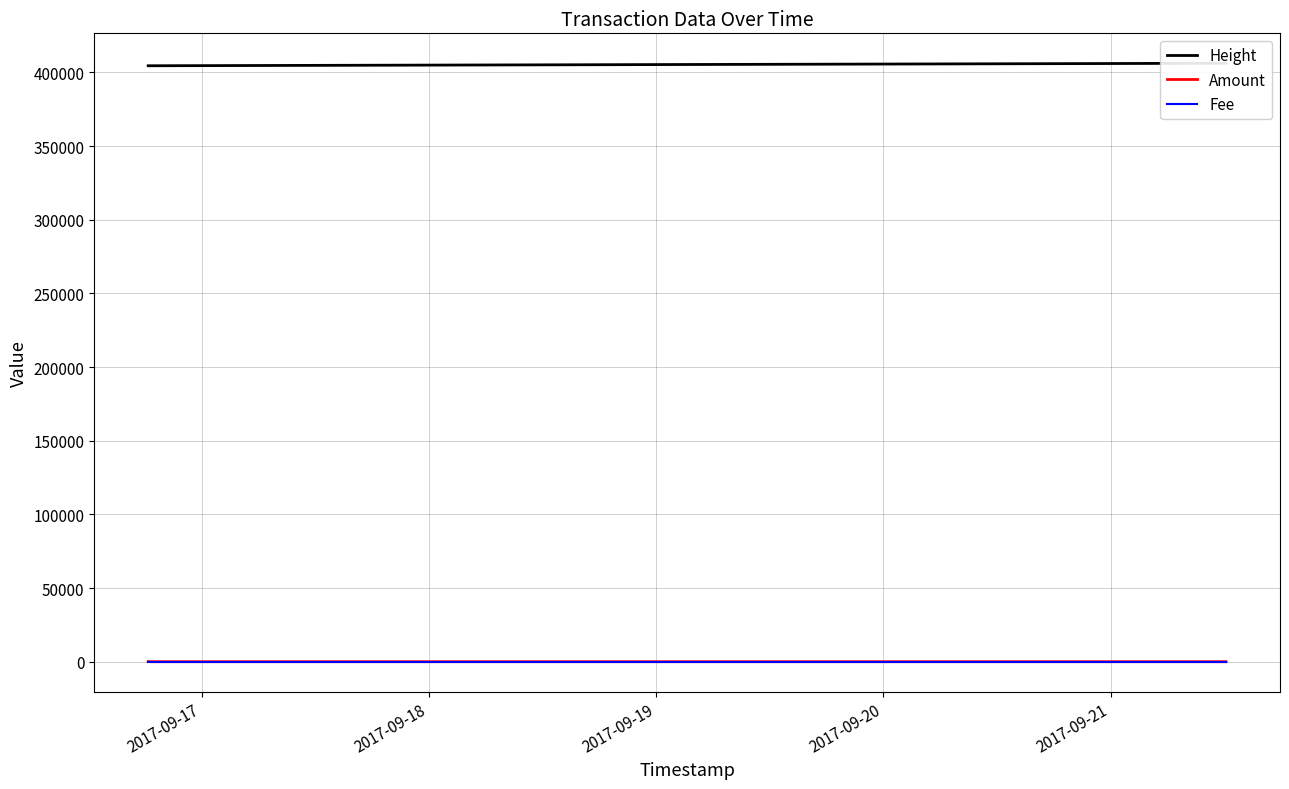

How many data points in Amount are above 0?

1